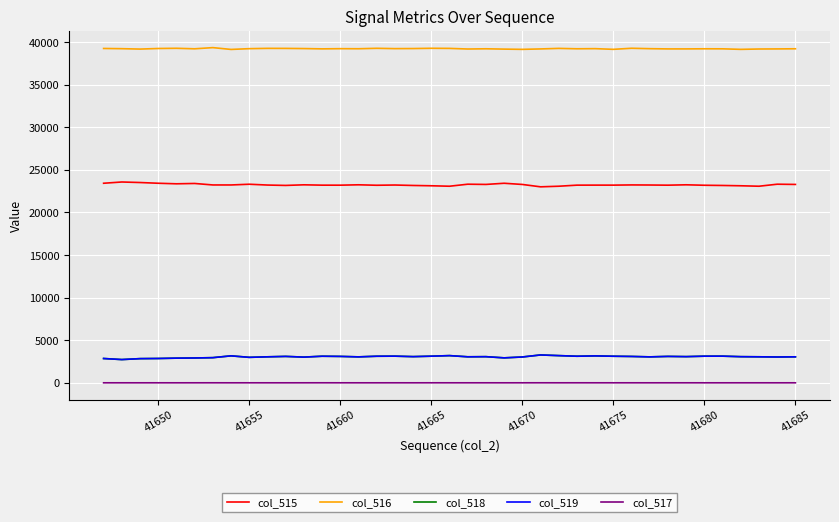

Which series has the largest total across all categories?

col_516